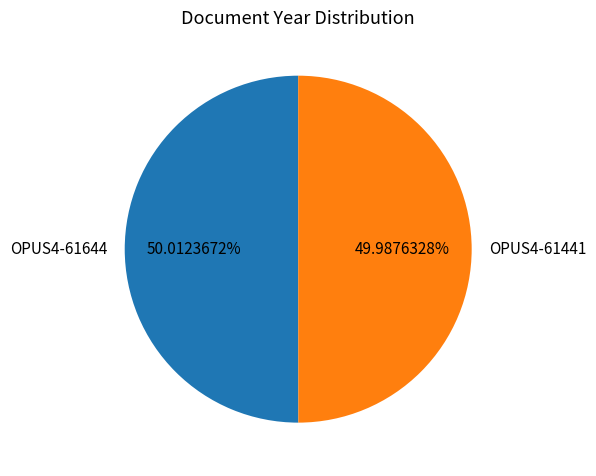

Does any single category account for the majority?

Yes